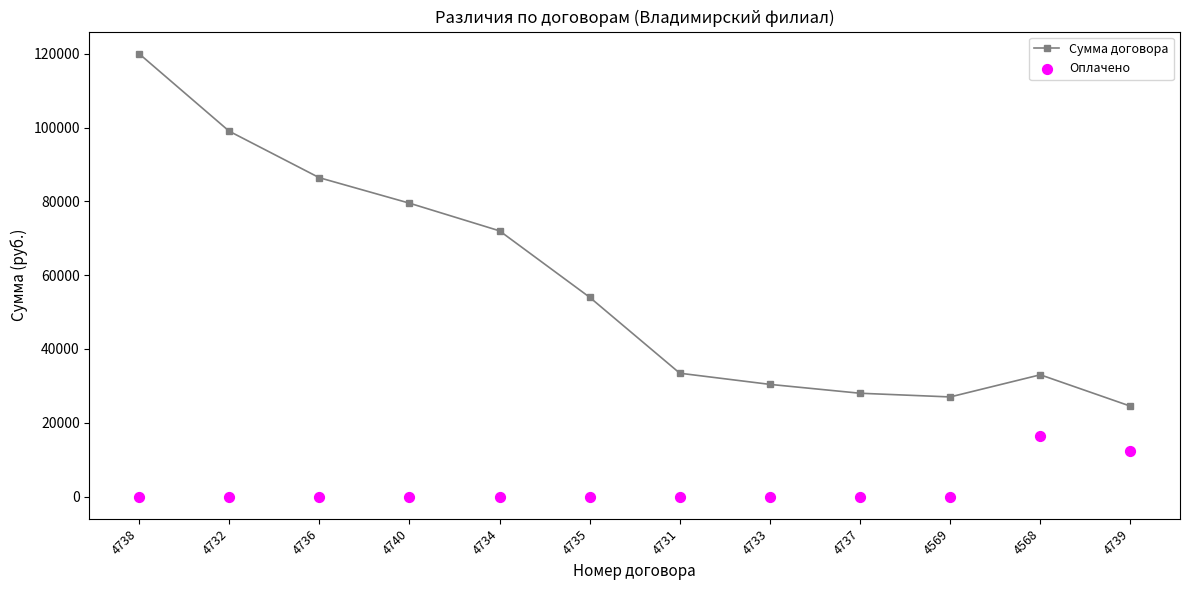

What is the total value across all series at 4735?

54000.0